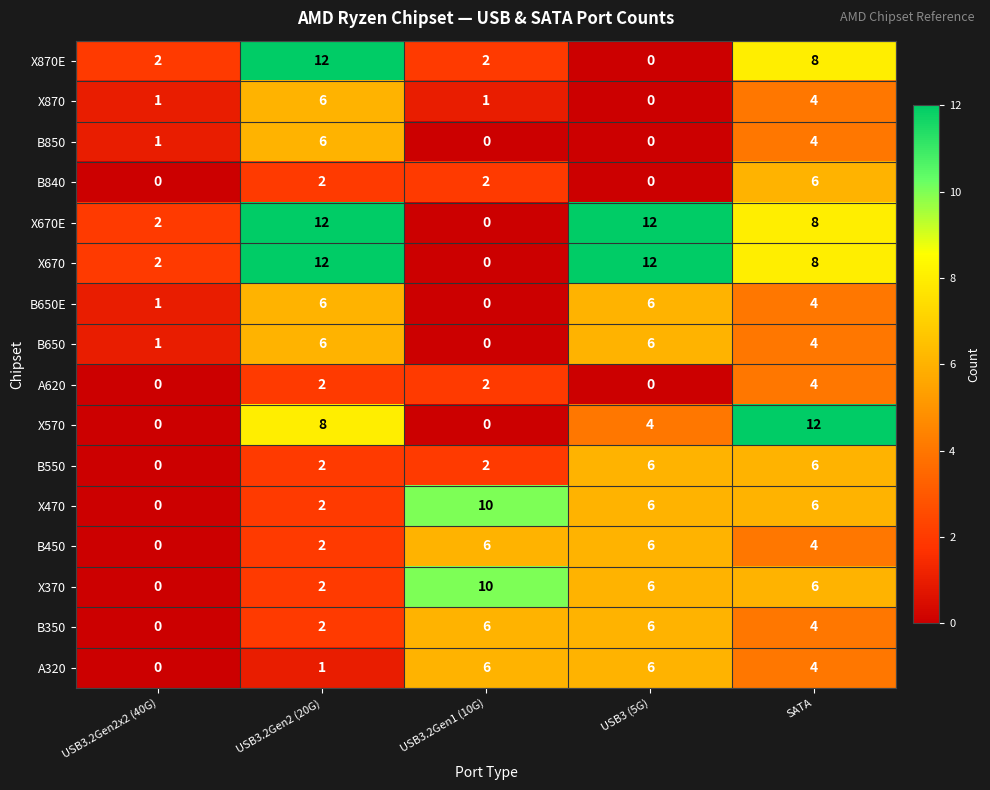

Which category has the highest value in the X470 series?

USB3.2Gen1 (10G)